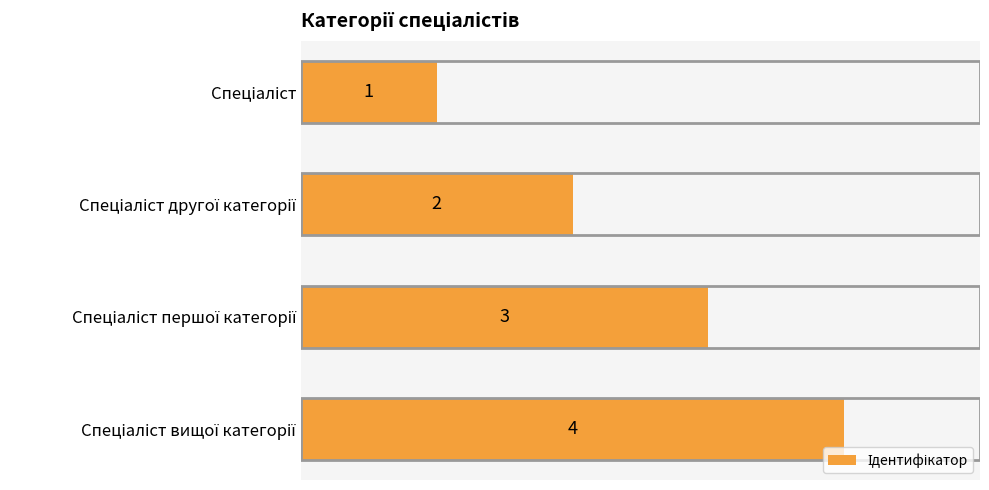

What is the sum of all values?

10